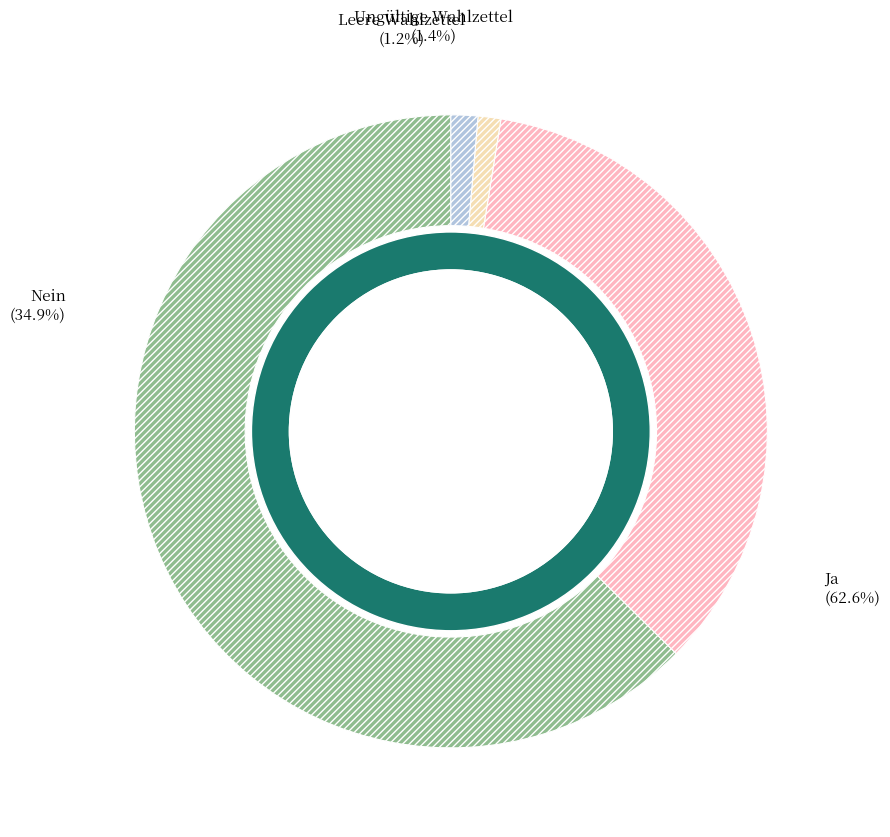

Count the number of slices in the pie.

4